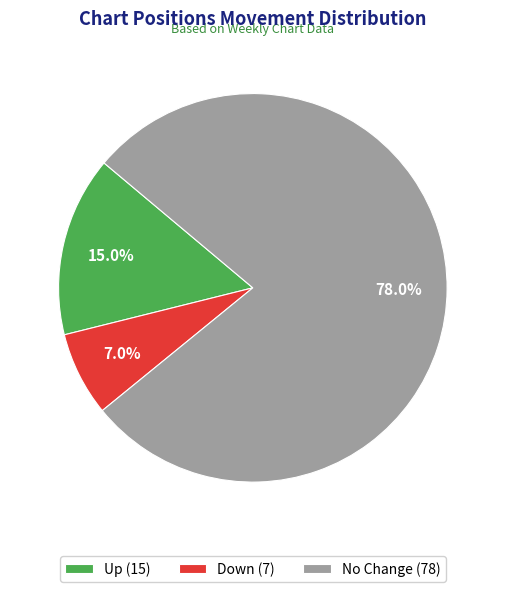

Rank the categories by value from highest to lowest.

No Change (78), Up (15), Down (7)